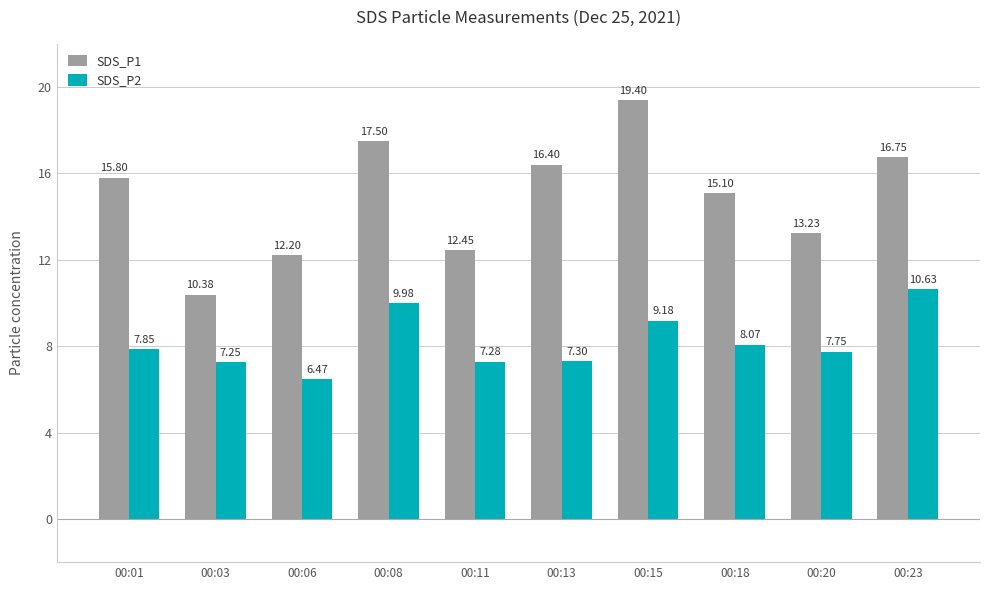

What is the value of the SDS_P2 bar at the 4th from the left?

10.0